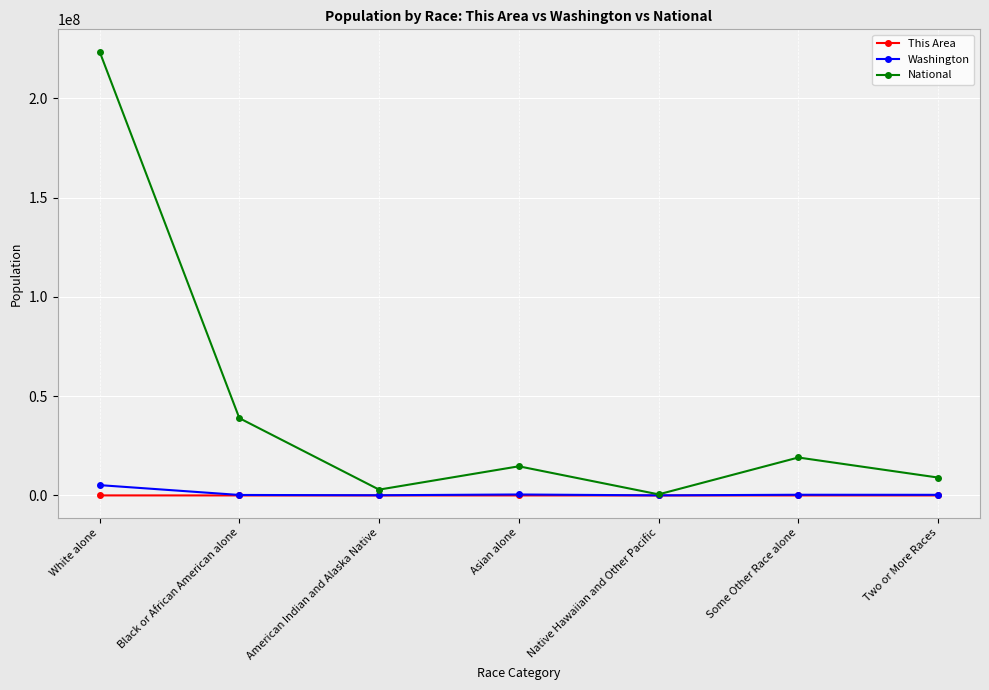

What is the difference between the maximum and second lowest values in the This Area series?

17262